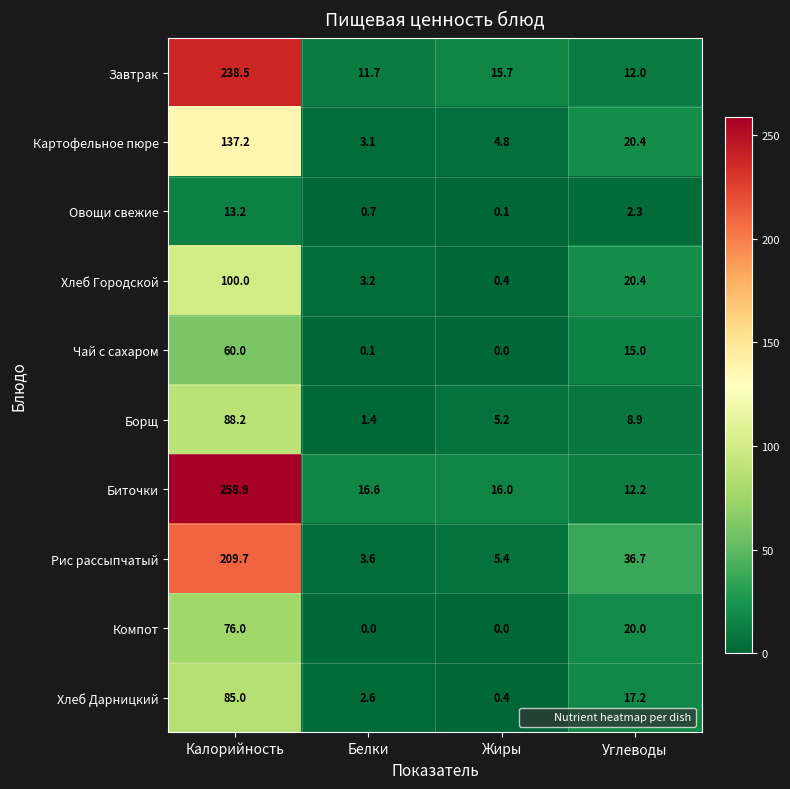

List the series in order of their peak value, lowest first.

Овощи свежие, Чай с сахаром, Компот, Хлеб Дарницкий, Борщ, Хлеб Городской, Картофельное пюре, Рис рассыпчатый, Завтрак, Биточки